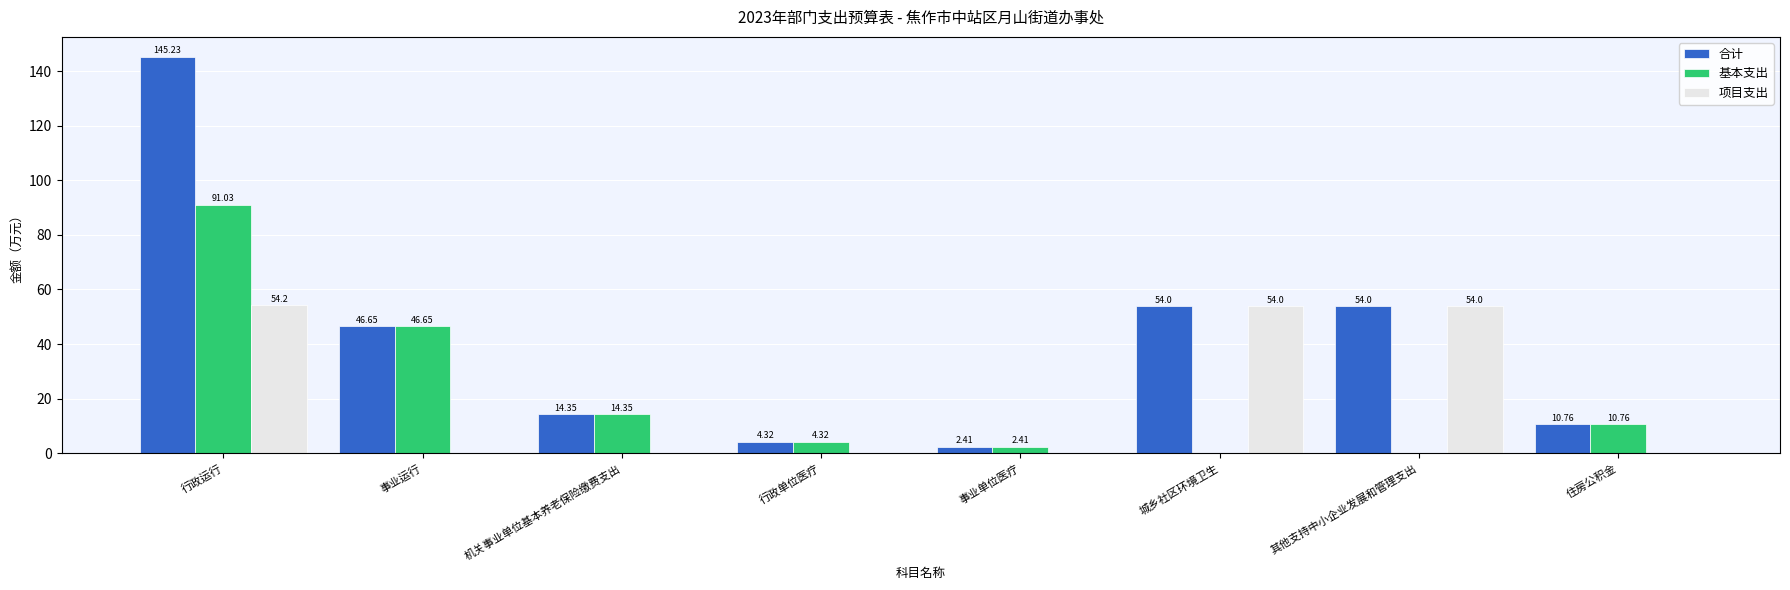

Are the bars grouped side by side (vs. stacked)?

Yes